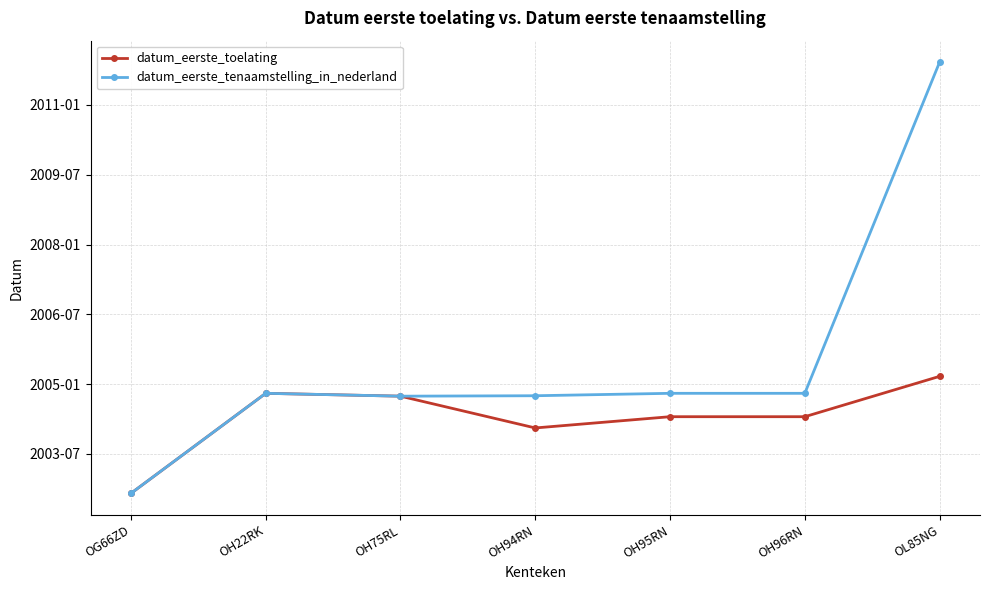

What are all the series names shown in the legend?

datum_eerste_toelating, datum_eerste_tenaamstelling_in_nederland